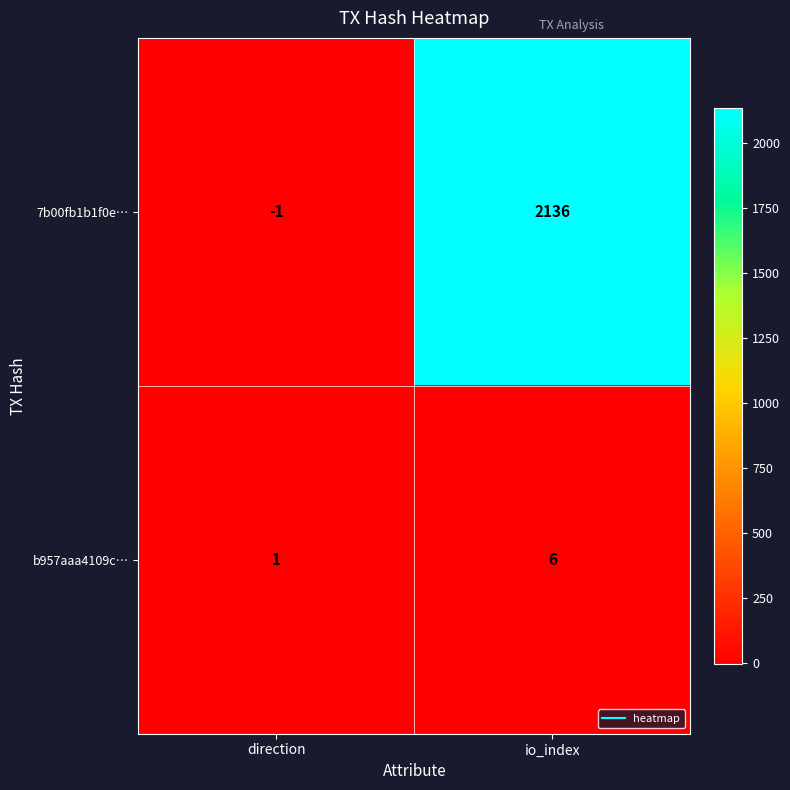

List the labels in order of b957aaa4109c… value, smallest first.

direction, io_index